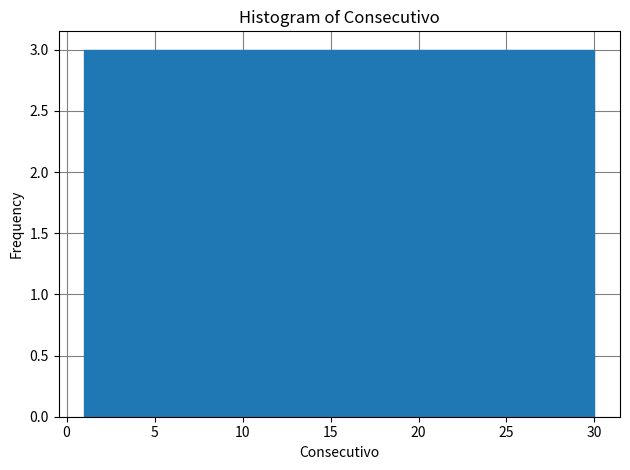

Reading left to right, list every bar in this chart as the range it spans on the x-axis followed by its height. Neither the bar edges nor the heights are printed on the chart, so give them approximately, as read against the axes.

1.0 to 3.9: 3
3.9 to 6.8: 3
6.8 to 9.7: 3
9.7 to 12.6: 3
12.6 to 15.5: 3
15.5 to 18.4: 3
18.4 to 21.3: 3
21.3 to 24.2: 3
24.2 to 27.1: 3
27.1 to 30.0: 3